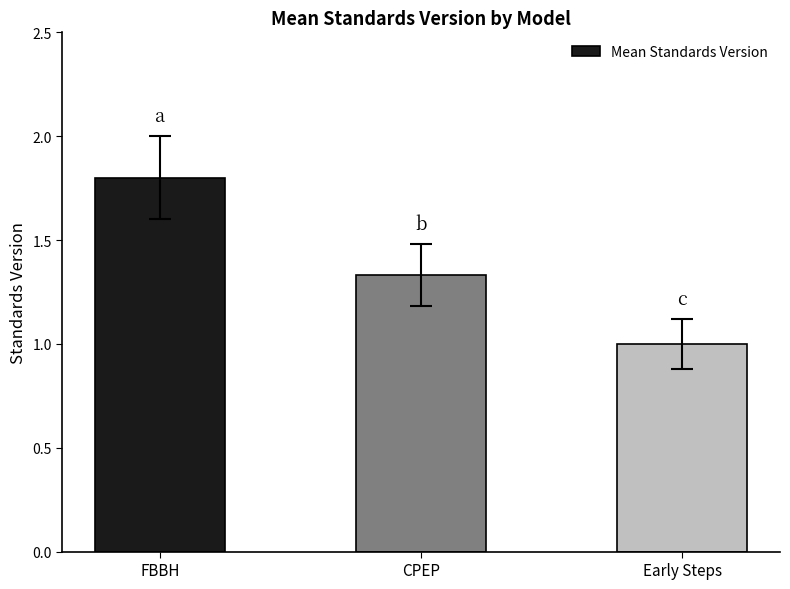

List the labels in order of value, largest first.

FBBH, CPEP, Early Steps